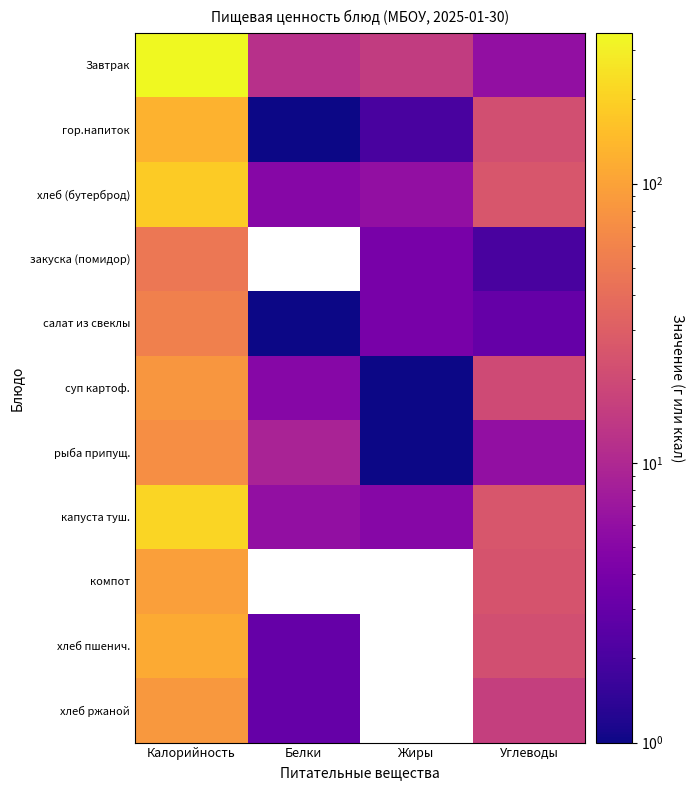

What is the total value across all series at Жиры?

38